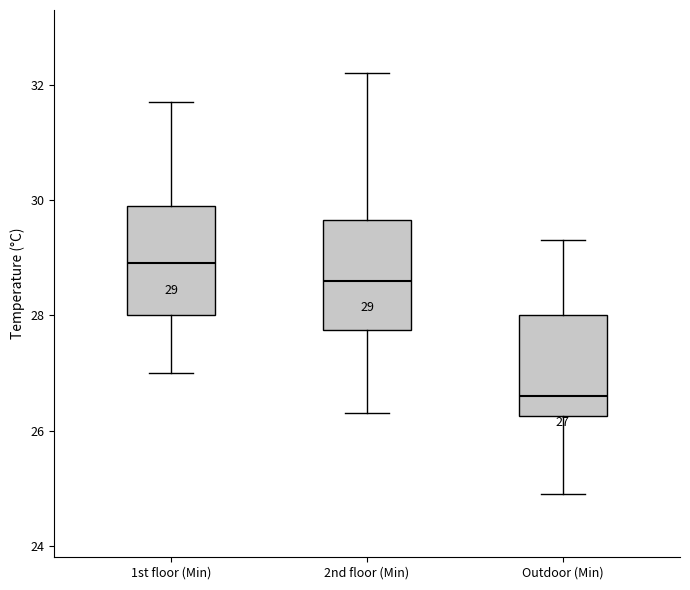

Which box has the lowest median line?

Outdoor (Min)